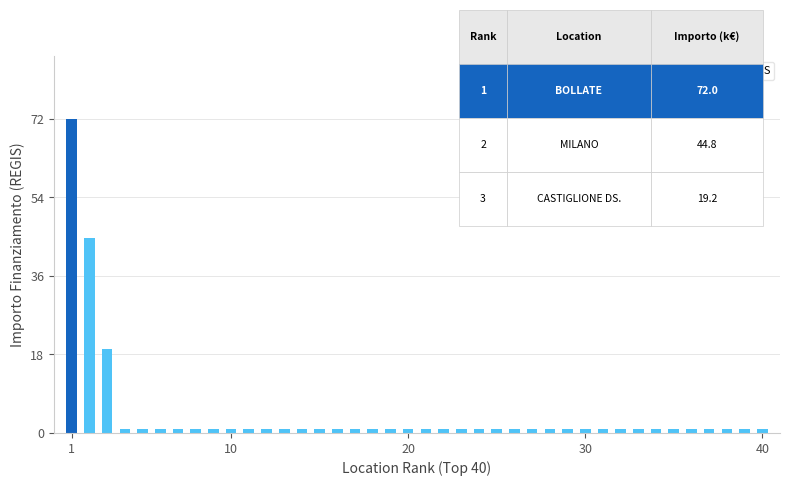

What is the difference between the second highest and minimum values?

44.0